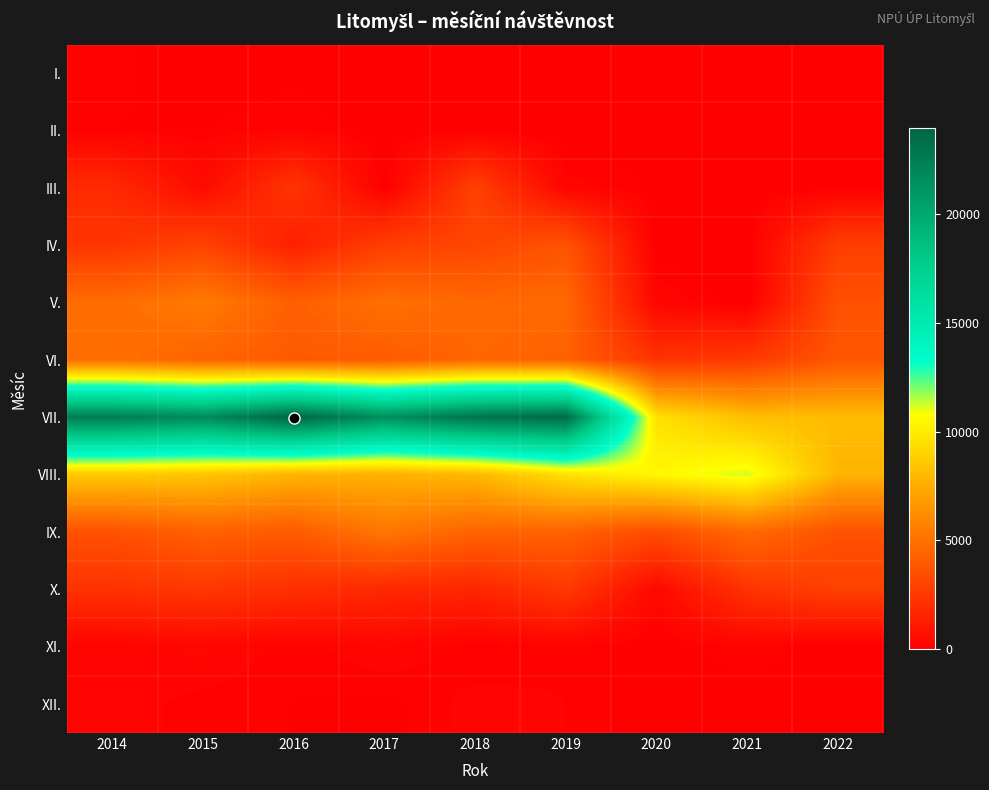

List the series in order of their peak value, highest first.

VII., VIII., V., IX., VI., IV., III., X., XI., XII., II., I.